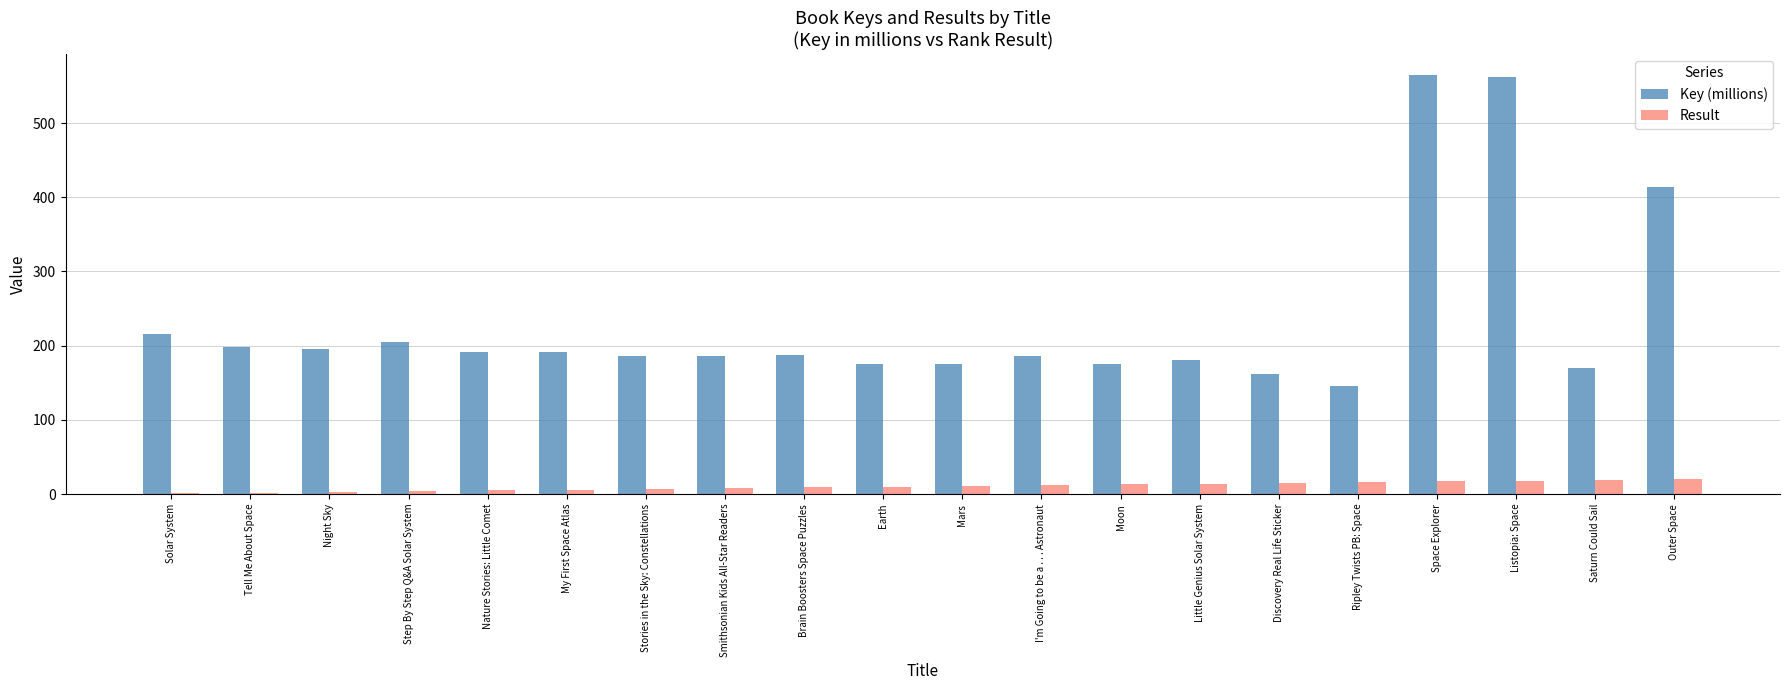

What are all the series names shown in the legend?

Key (millions), Result